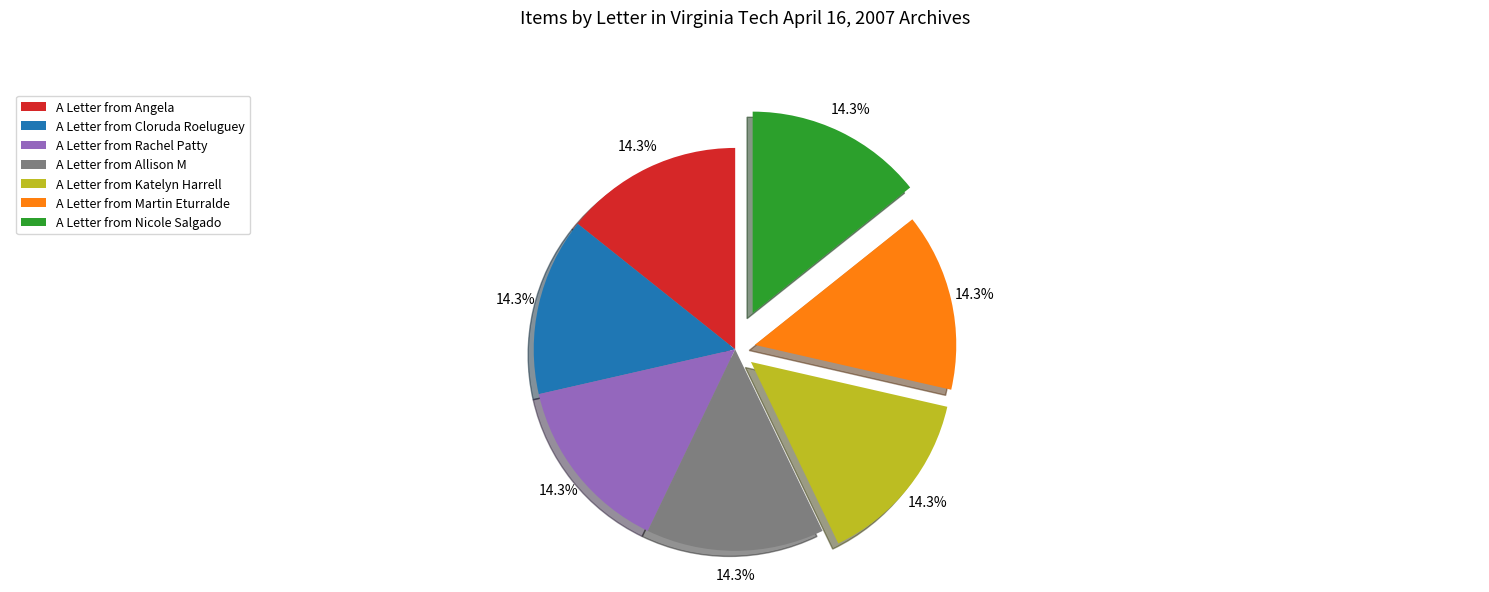

Does any single category account for the majority?

No